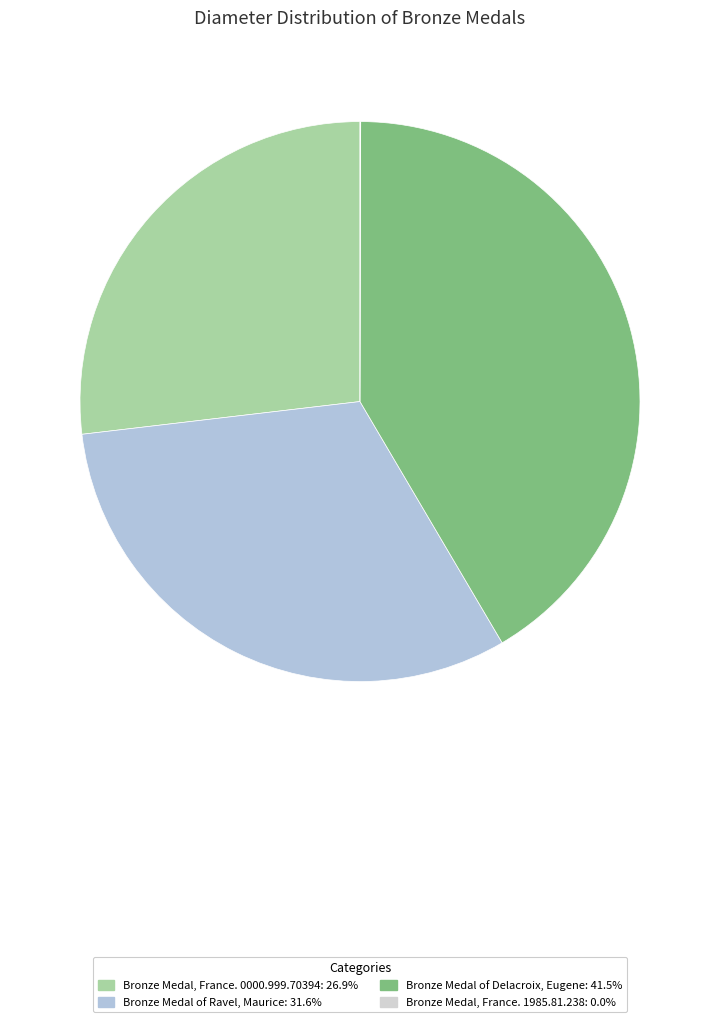

To the nearest percent, what is the combined percentage of Bronze Medal, France. 0000.999.70394 and Bronze Medal of Ravel, Maurice?

58%